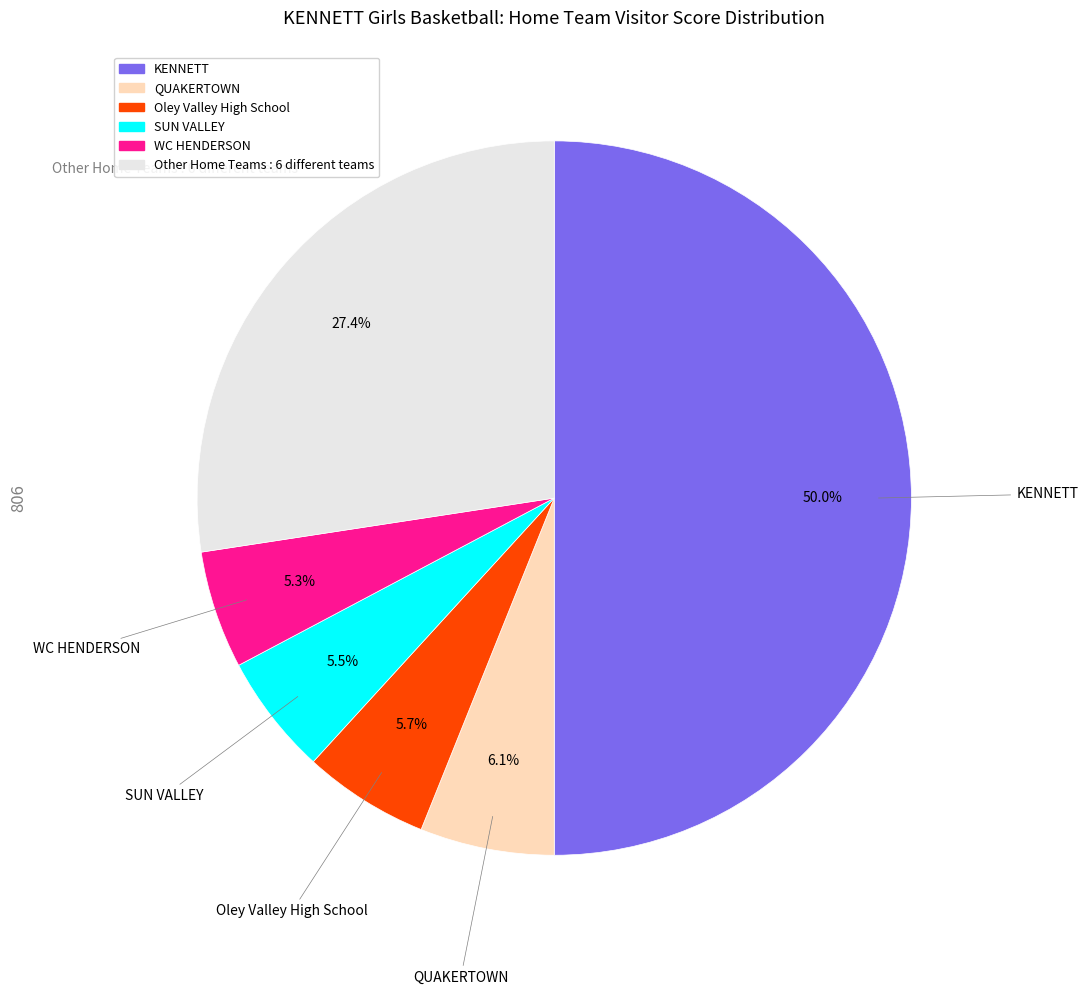

To the nearest percent, what is the average slice percentage?

17%